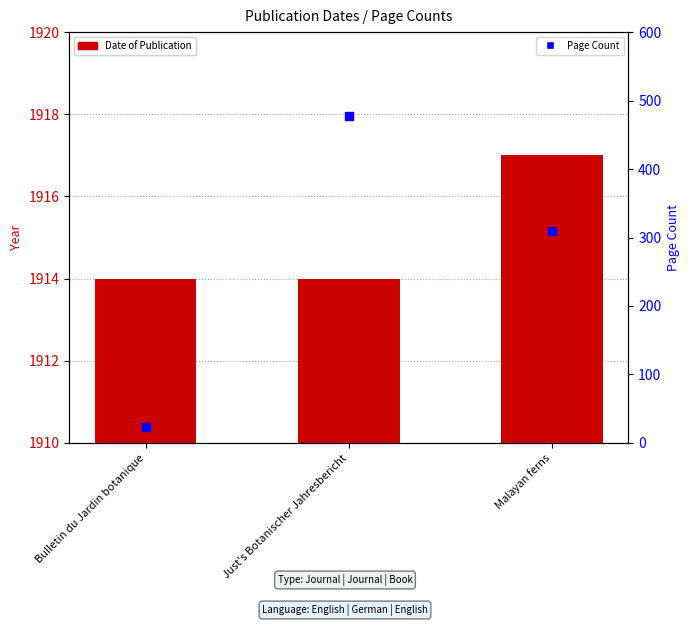

Which series contains the lowest Y value?

Page Count